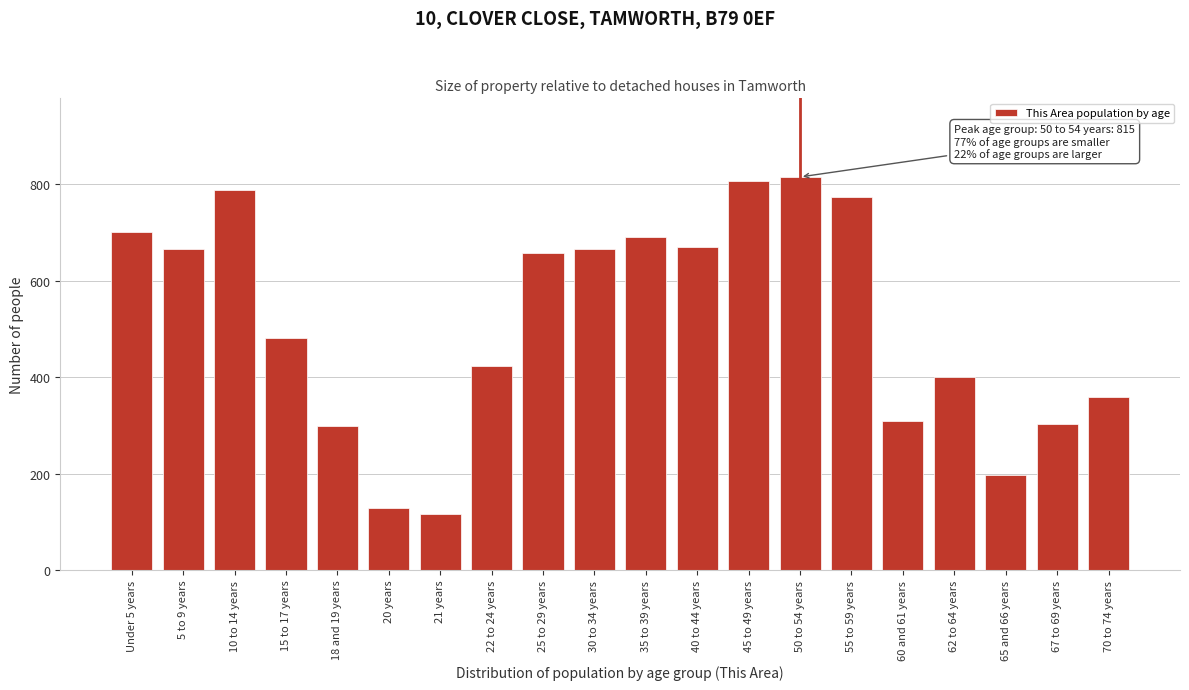

At which label is the value closest to 466?

15 to 17 years